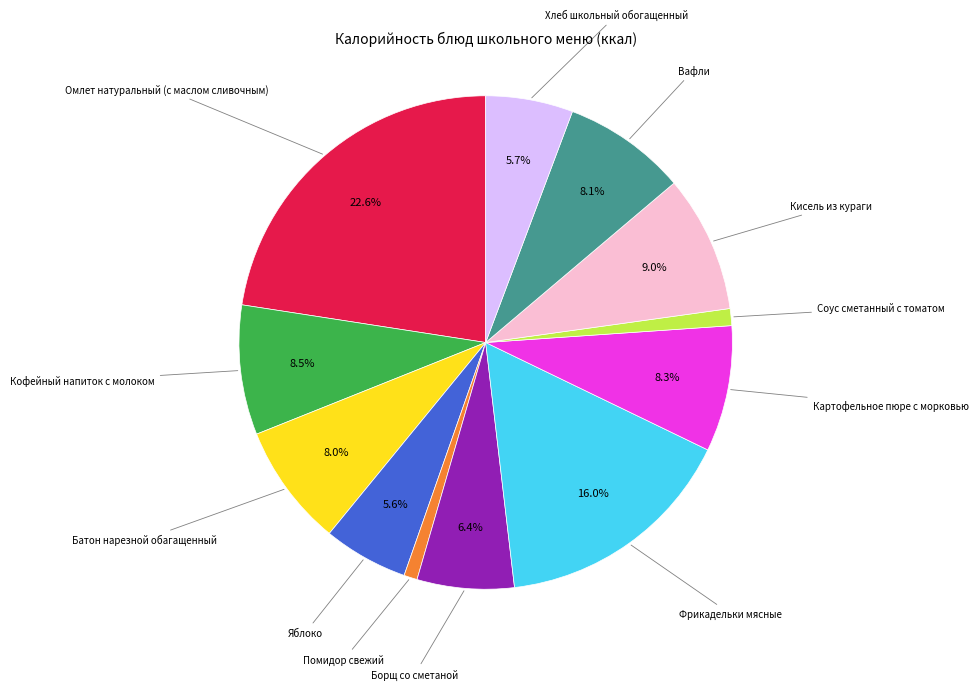

Is there any slice that represents more than half of the pie?

No